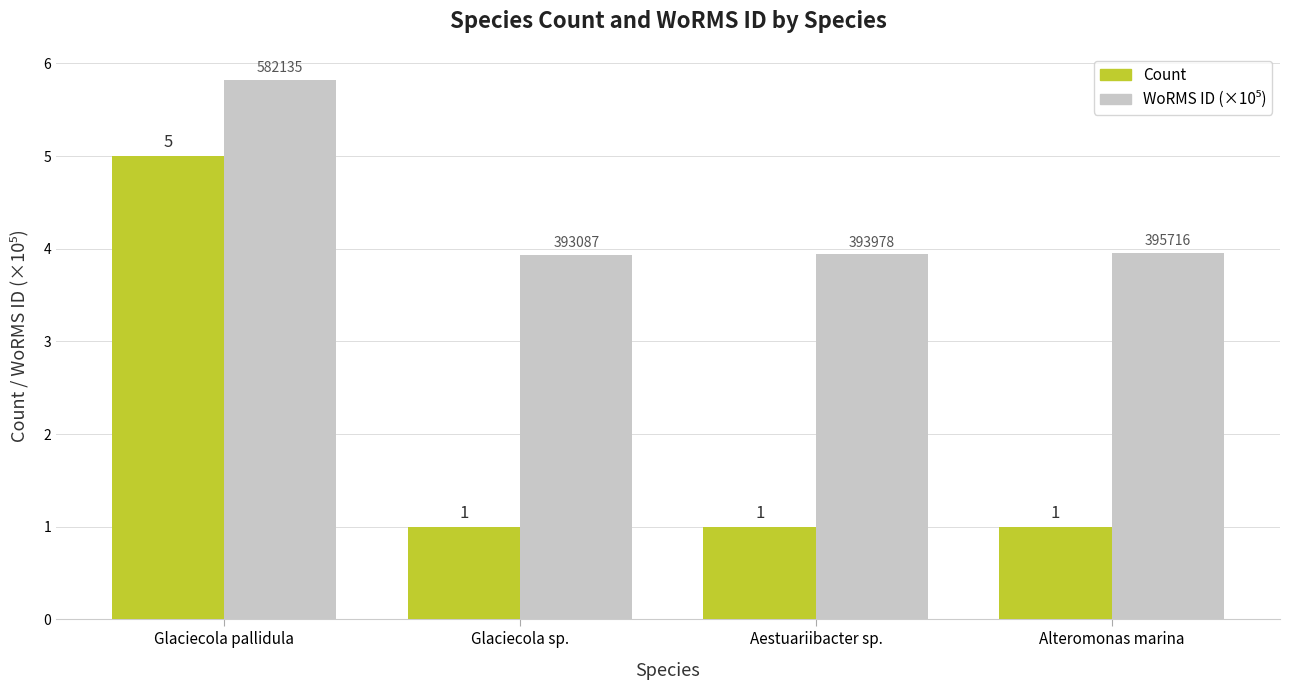

Does the chart contain any negative values?

No